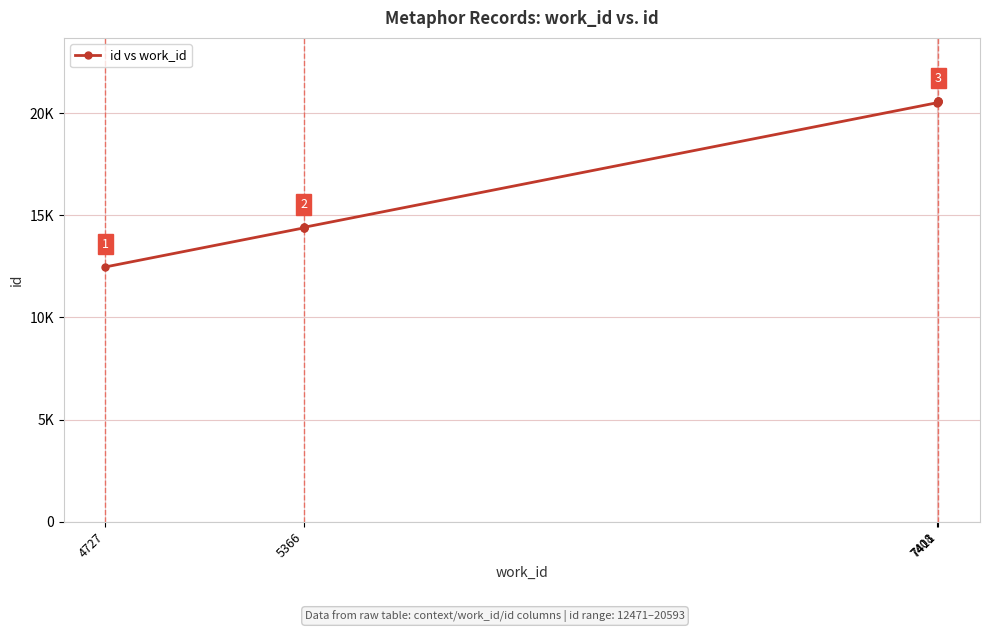

Does the chart display data point markers on the line(s)?

Yes